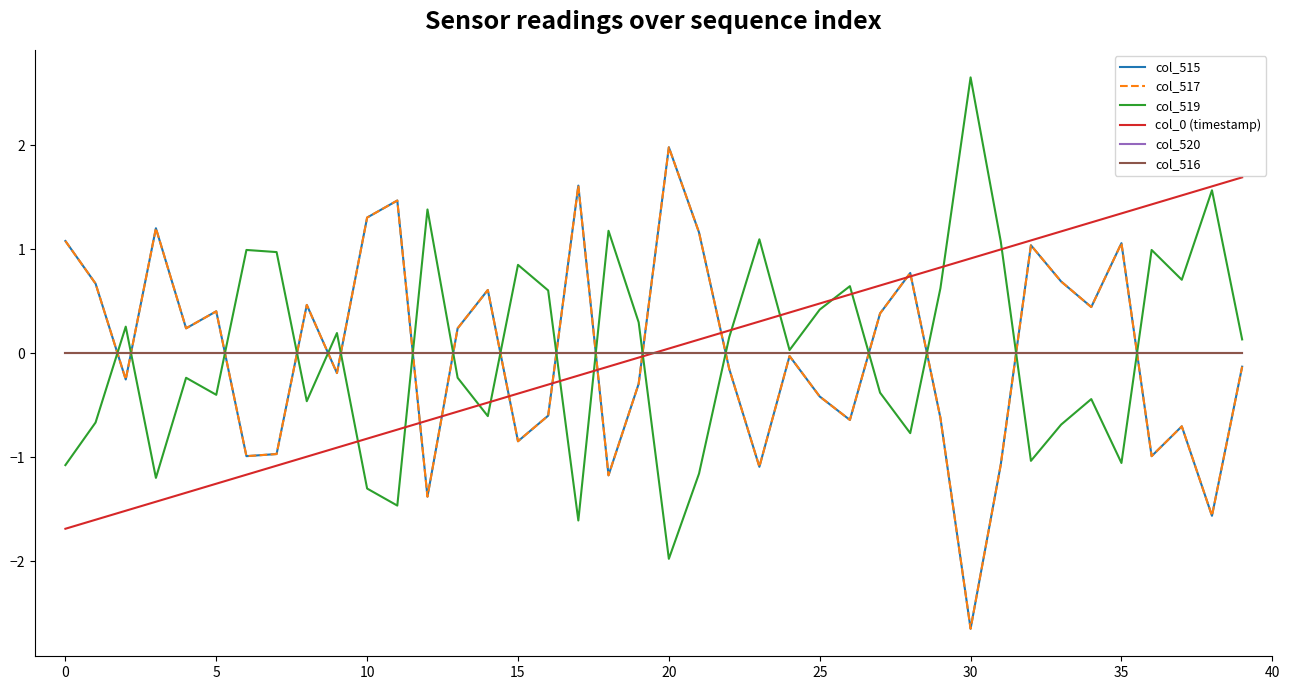

Which category has the highest value across all series?

30